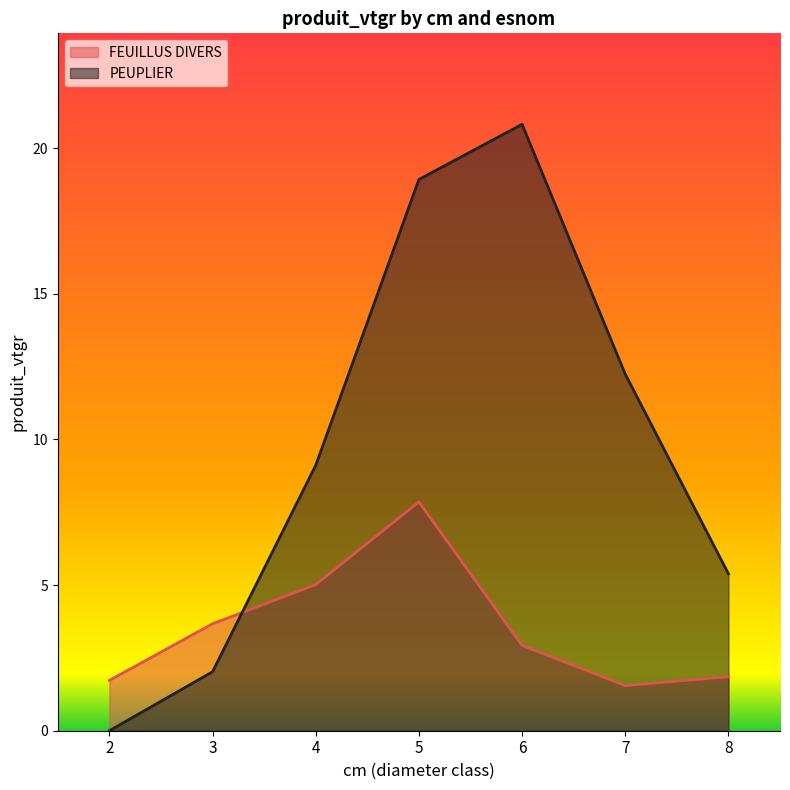

Between 4 and 8, which series saw the biggest shift?

PEUPLIER